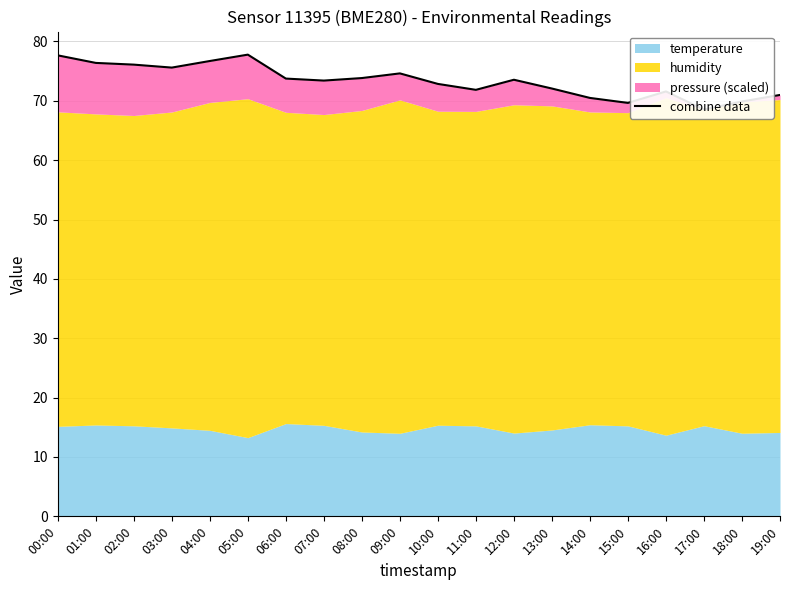

What is the sum of the values at 05:00 and 12:00?

151.3